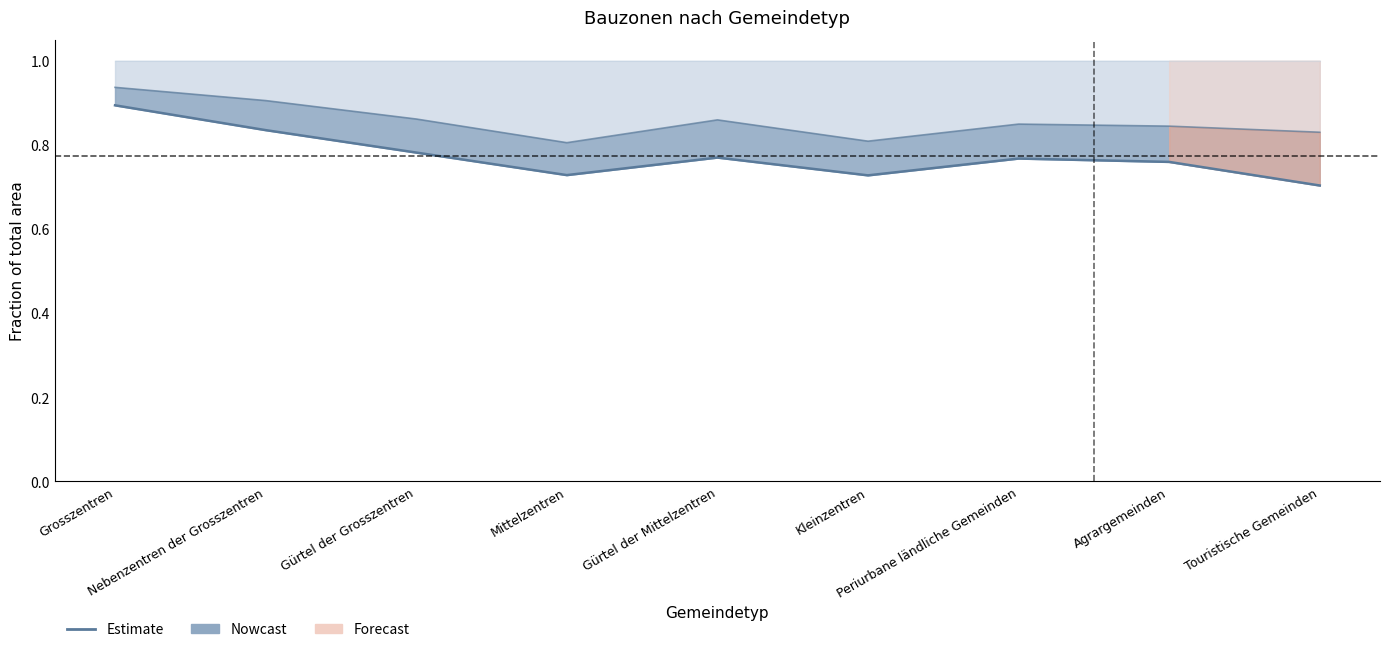

List the labels in order of value, largest first.

Grosszentren, Nebenzentren der Grosszentren, Gürtel der Grosszentren, Gürtel der Mittelzentren, Periurbane ländliche Gemeinden, Agrargemeinden, Mittelzentren, Kleinzentren, Touristische Gemeinden